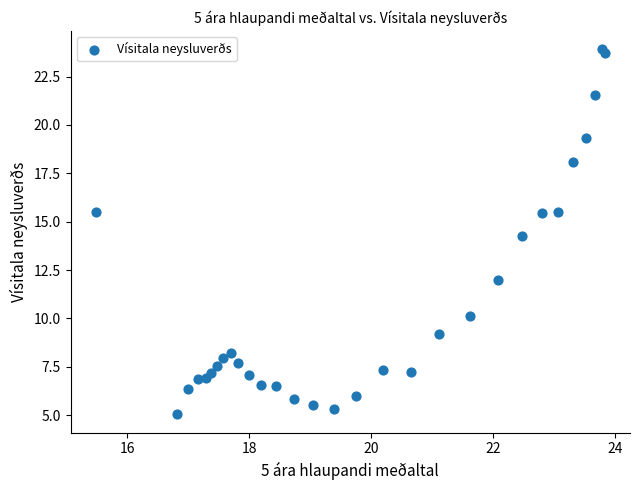

What Y value in the scatter plot is closest to 14?

14.2